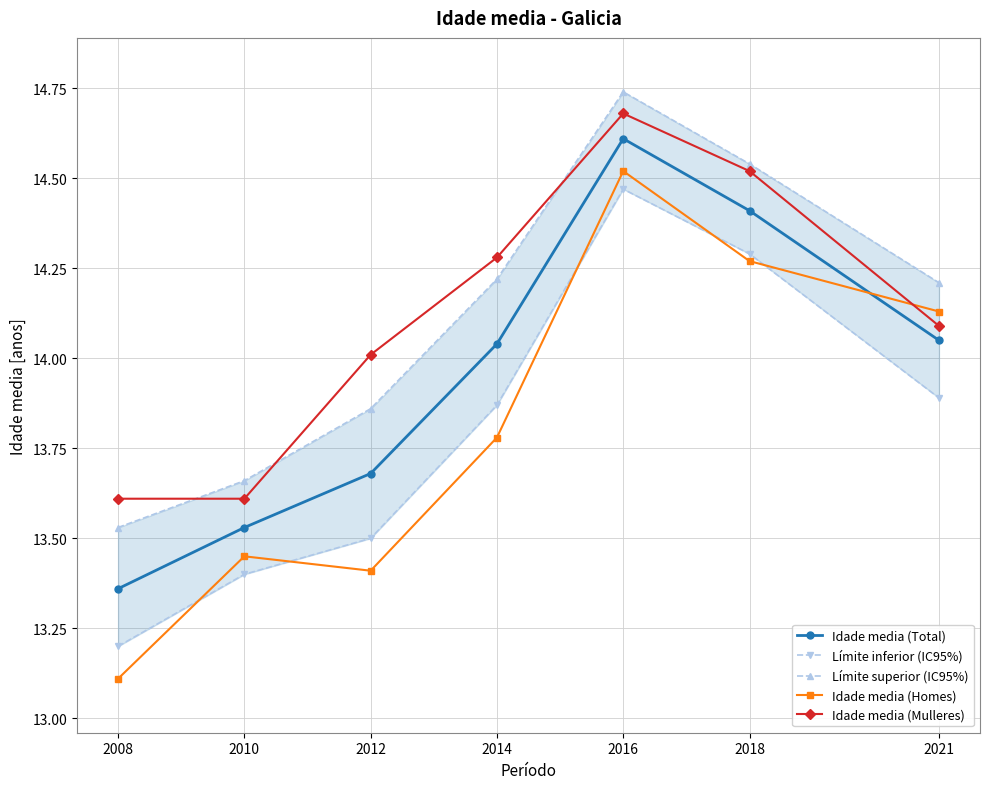

How many distinct data groups are displayed?

5